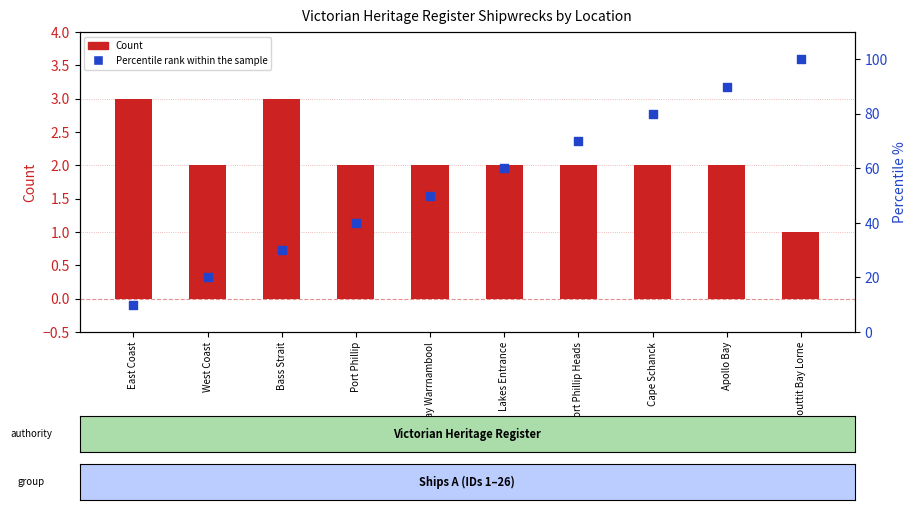

Which series has the largest Y range (max minus min)?

Percentile rank within the sample